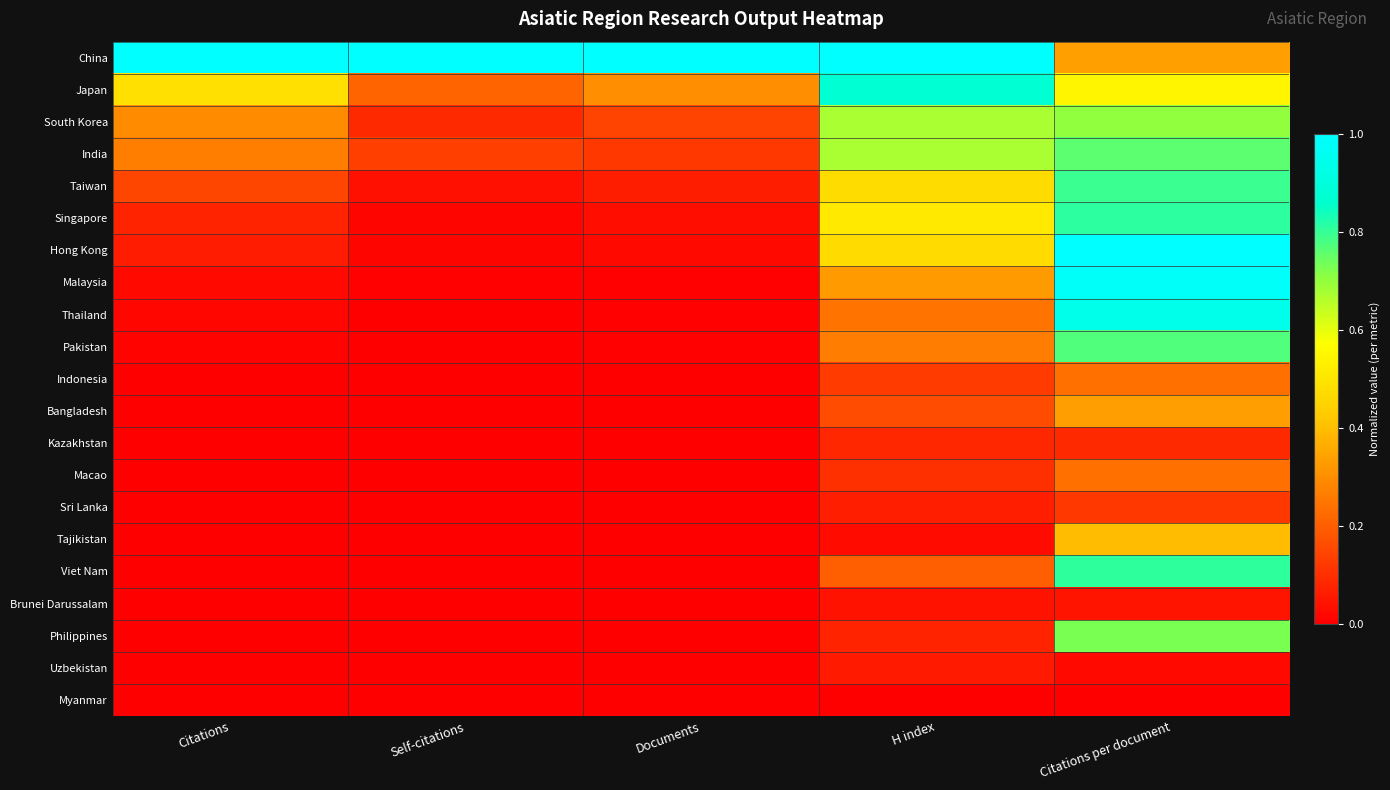

How many series are shown in this chart?

21